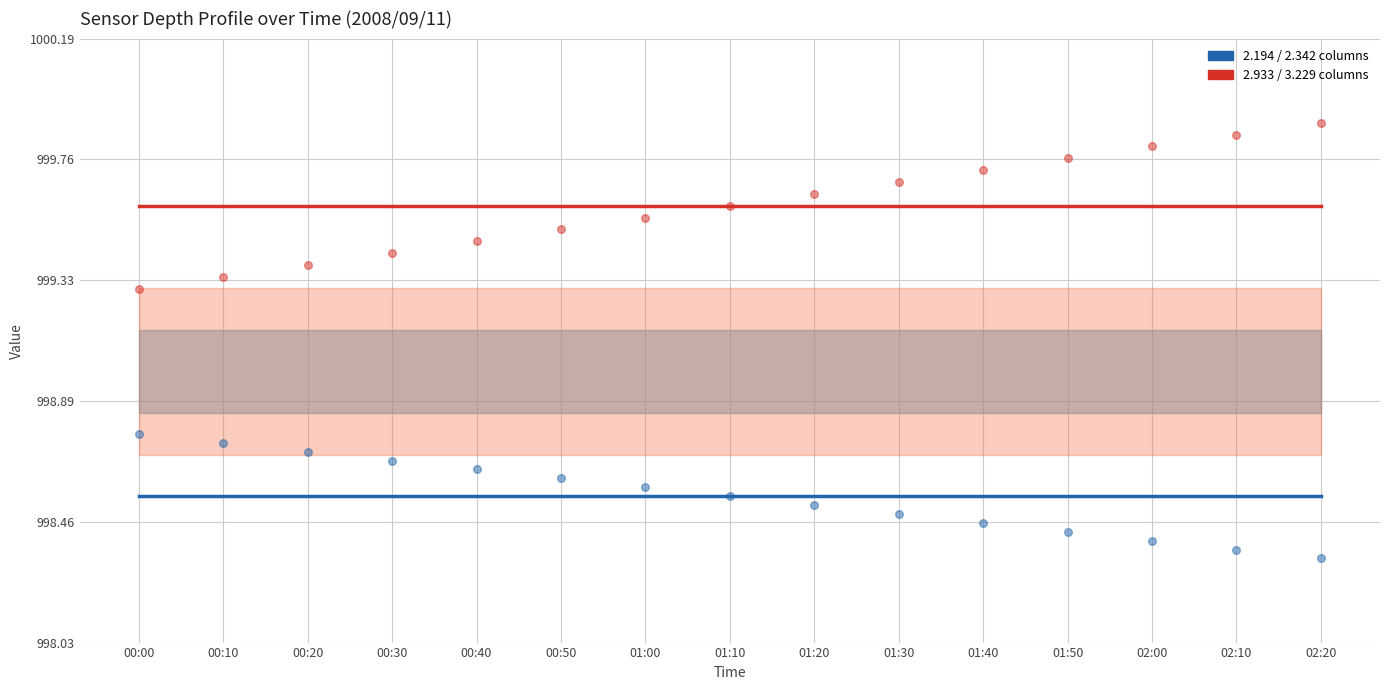

What is the total value across all series at 00:40?

3996.3